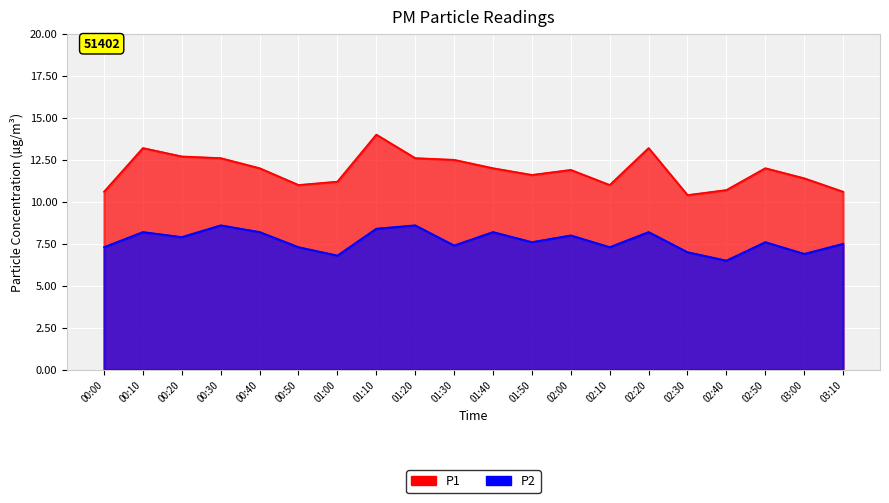

List the series in order of their peak value, highest first.

P1, P2